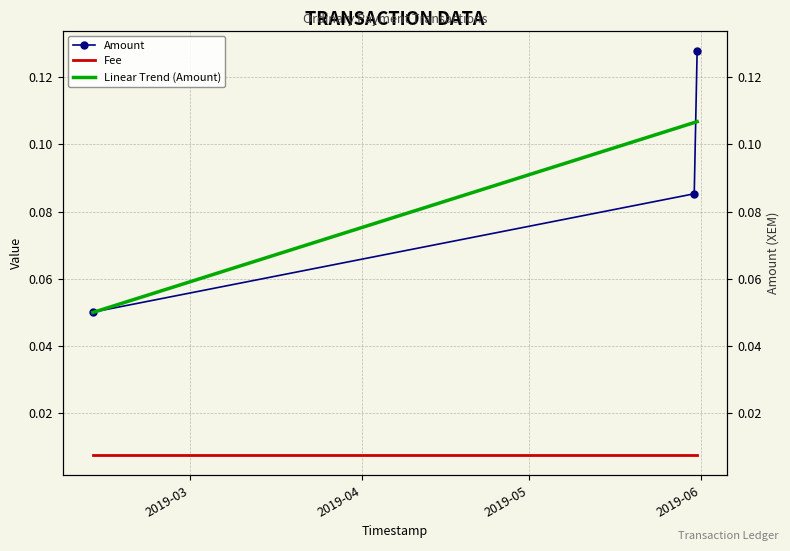

Which series has the largest total across all categories?

Amount